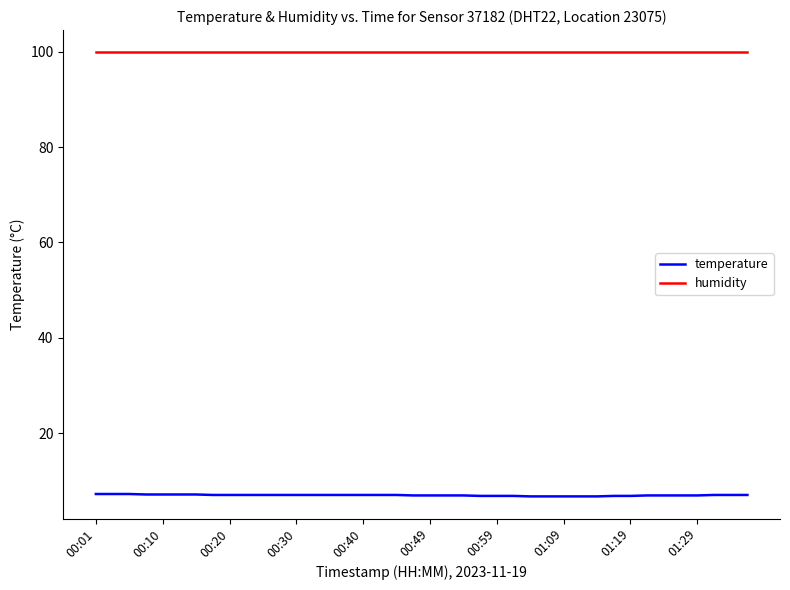

How many series are shown in this chart?

2